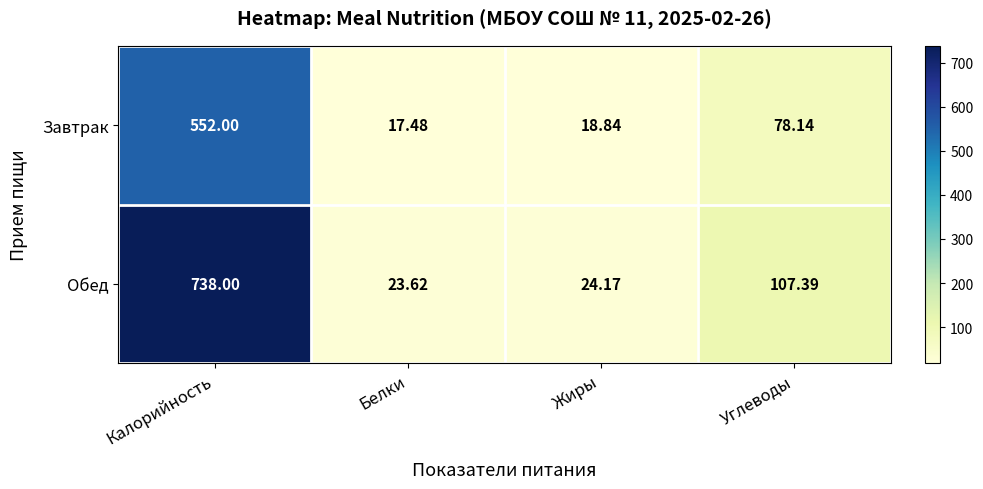

At which label is Обед closest to 380?

Углеводы